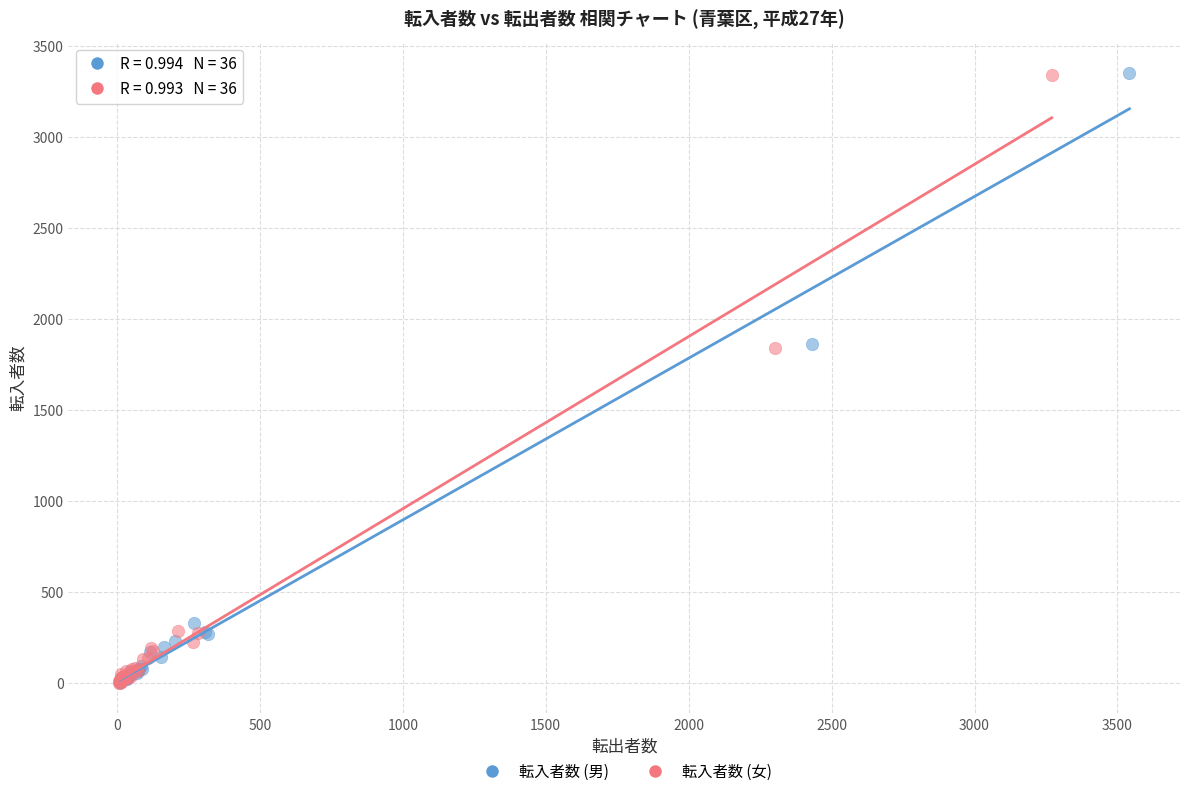

Which series has the widest spread of Y values?

転入者数 (男)